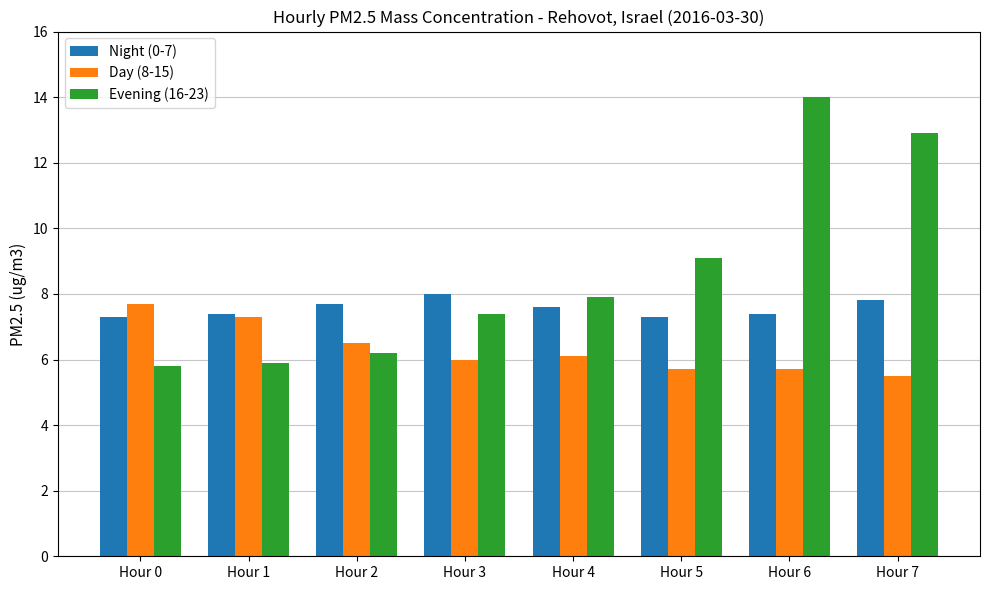

What is the sum of all Night (0-7) values?

60.5